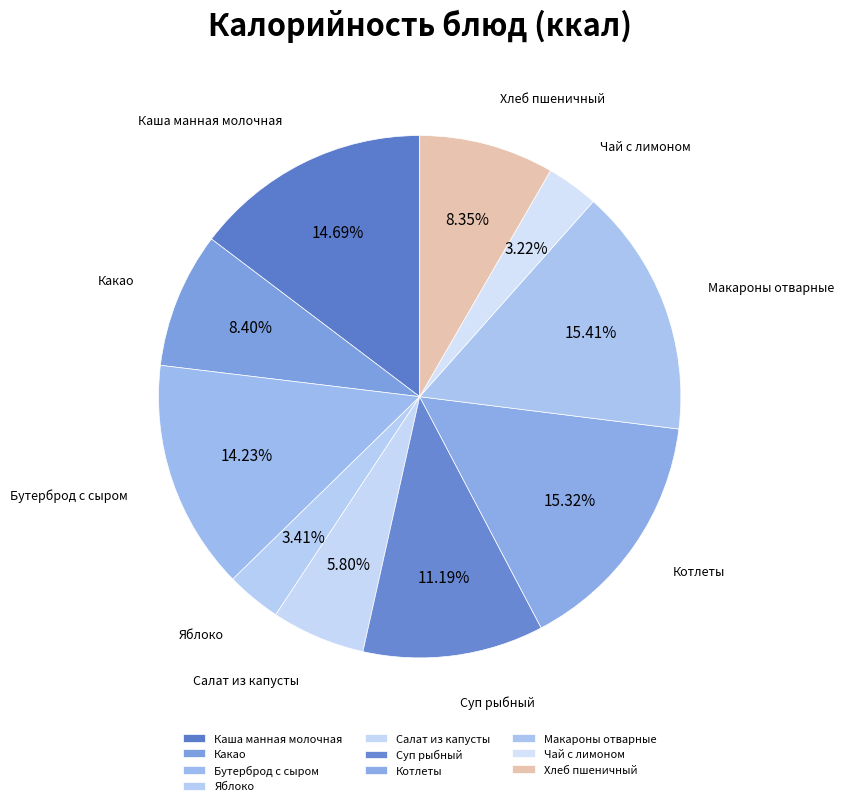

Which has a higher value, Хлеб пшеничный or Макароны отварные?

Макароны отварные